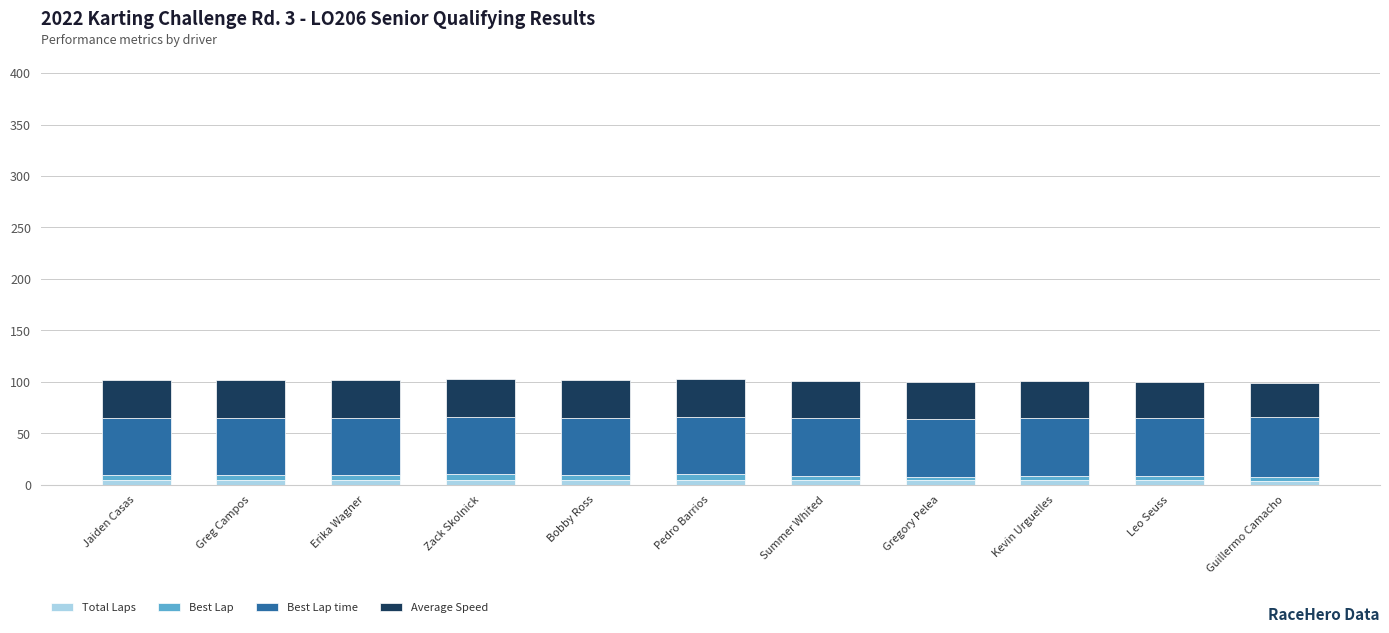

At how many categories does at least one series exceed 45?

11